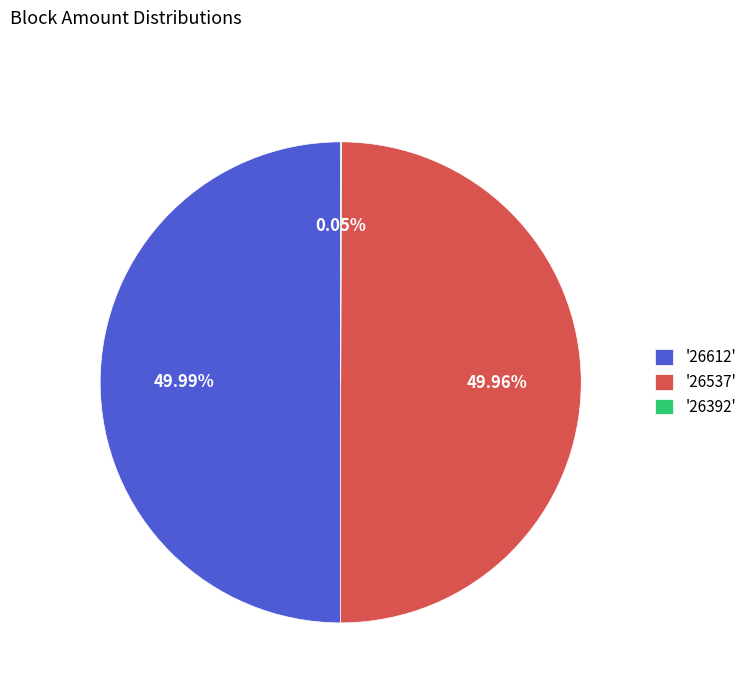

Approximately how many times larger is the value at '26612' compared to '26537'?

1.0